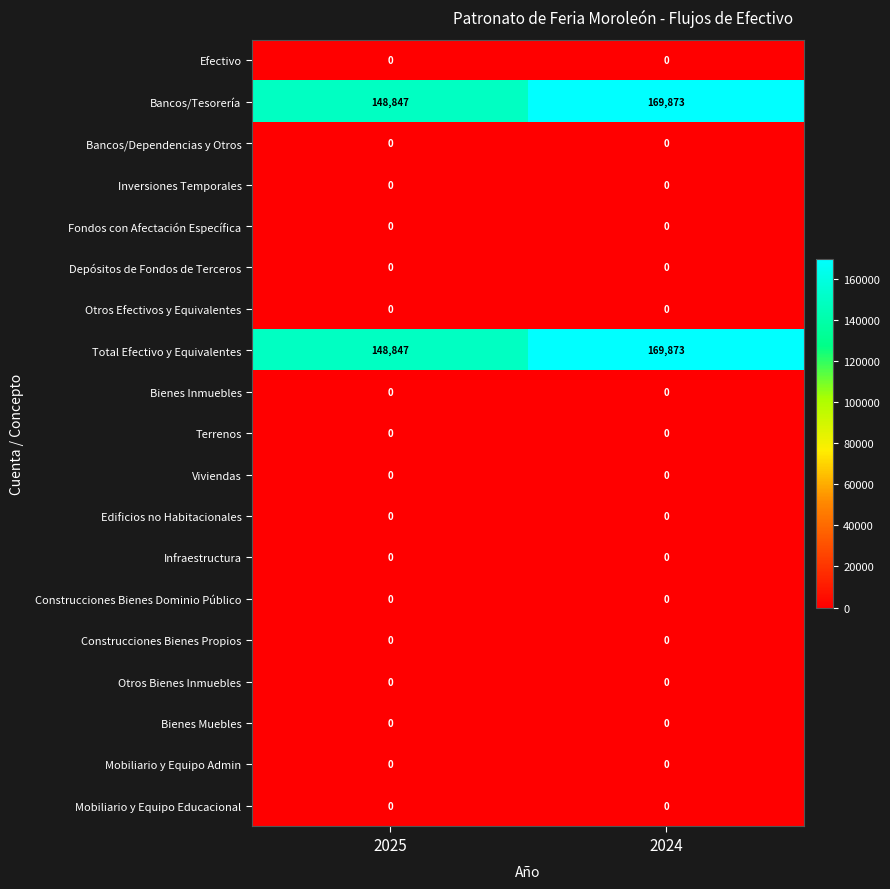

List the labels in order of Bancos/Tesorería value, smallest first.

2025, 2024